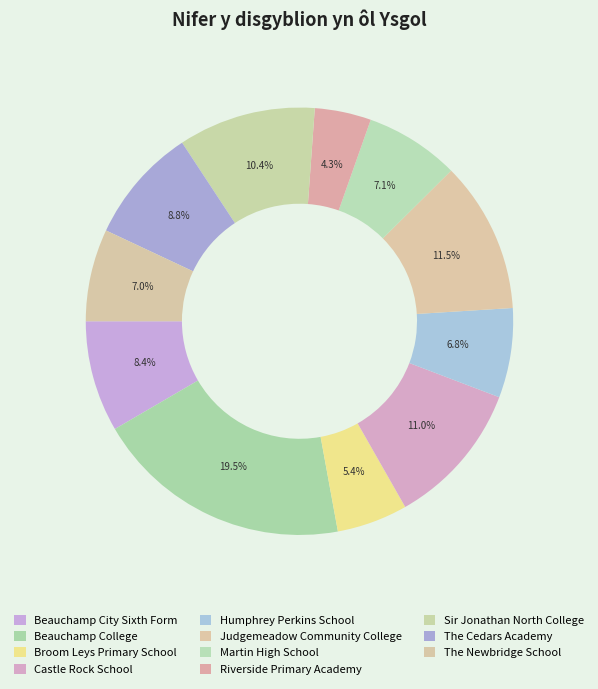

What is the largest slice in the pie chart?

Beauchamp College